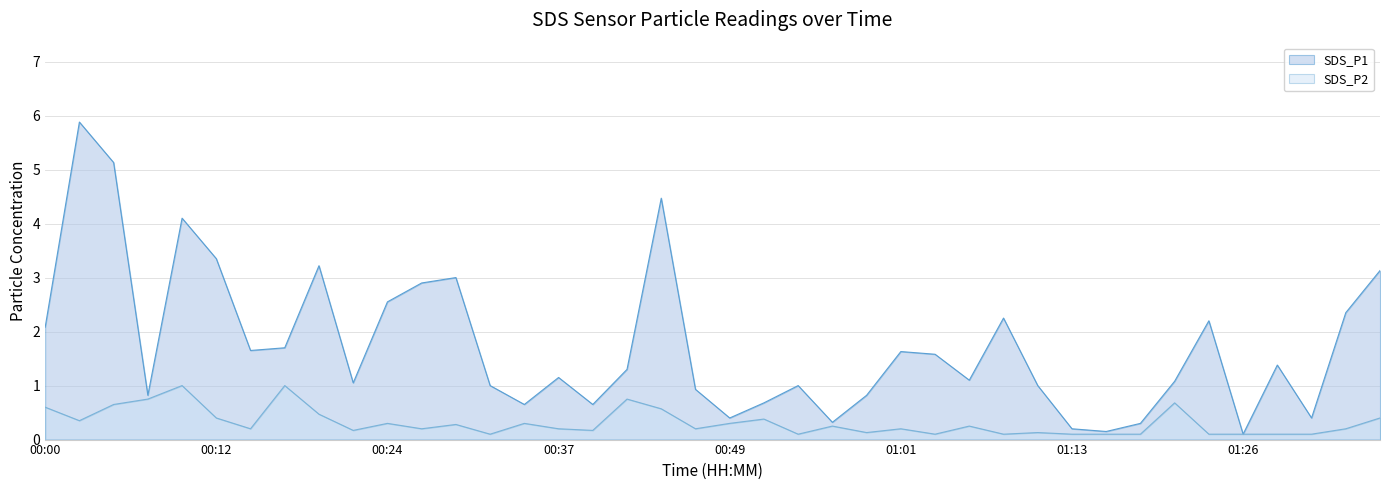

What is the sum of all SDS_P1 values?

69.7